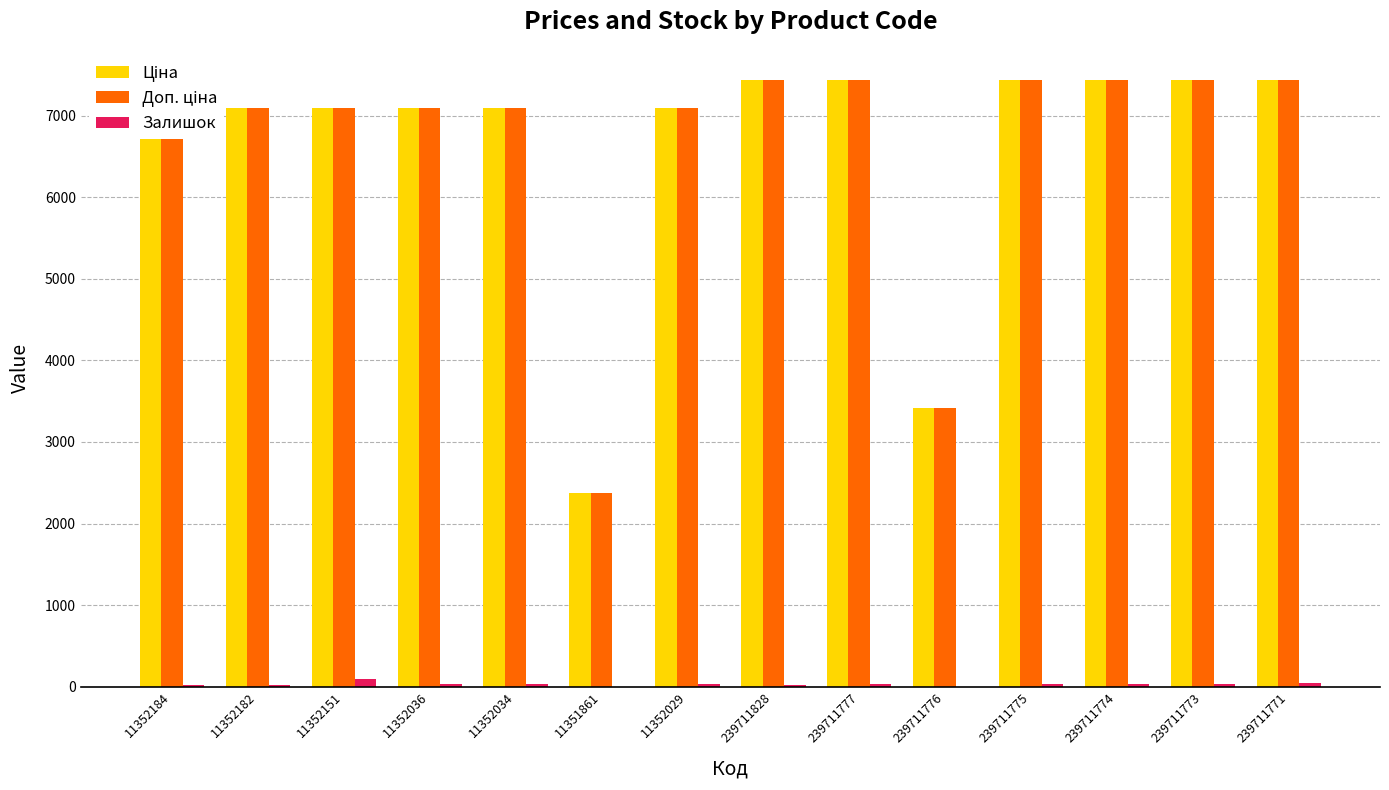

What is the greatest value displayed?

7436.2